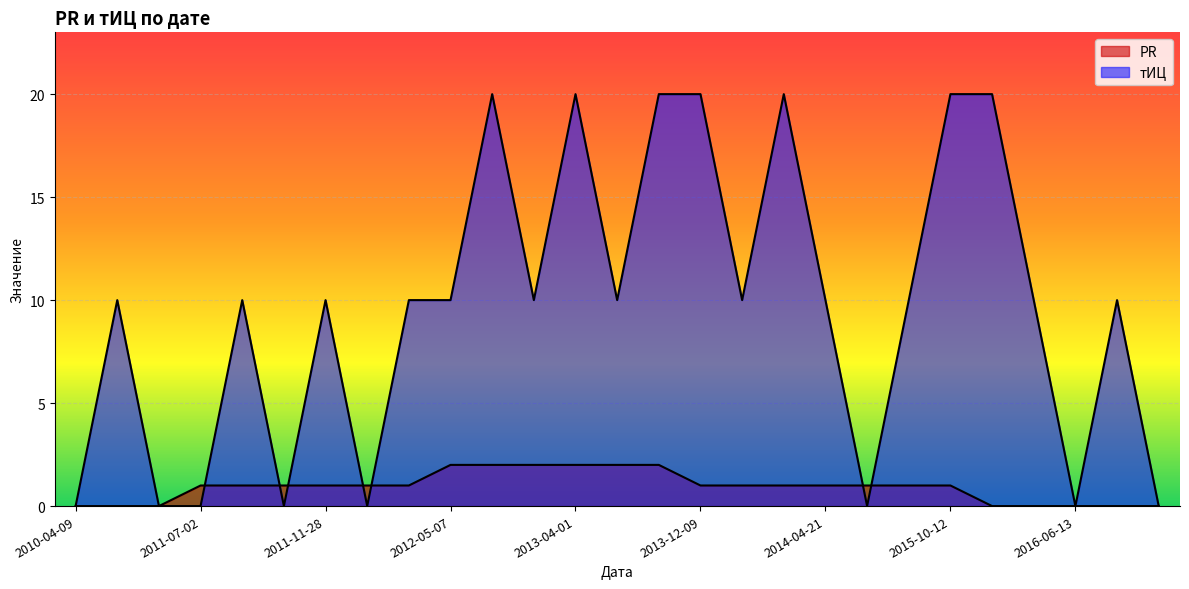

Reading right to left, what are all the values shown in this chart?

PR: 0	0	0	0	0	1	1	1	1	1	1	1	2	2	2	2	2	2	1	1	1	1	1	1	0	0	0
тИЦ: 0	10	0	10	20	20	10	0	10	20	10	20	20	10	20	10	20	10	10	0	10	0	10	0	0	10	0